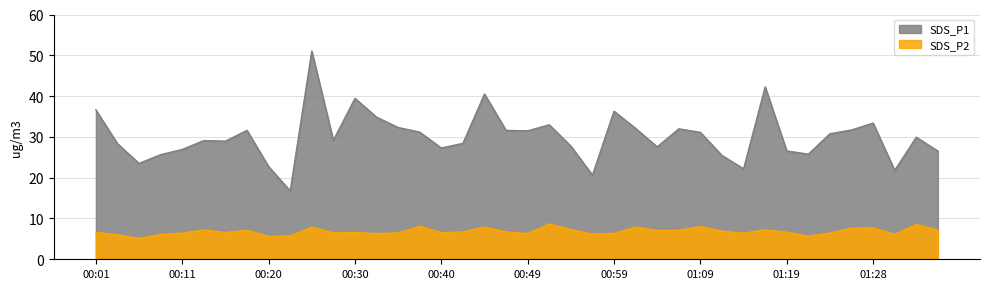

What is the average value of the SDS_P2 series?

6.8